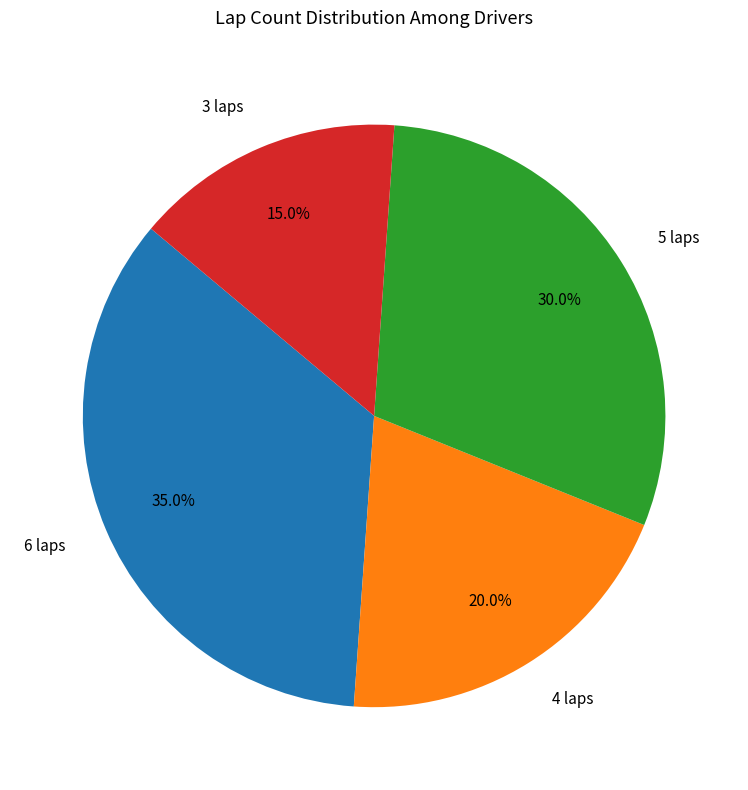

How many segments does this pie chart have?

4